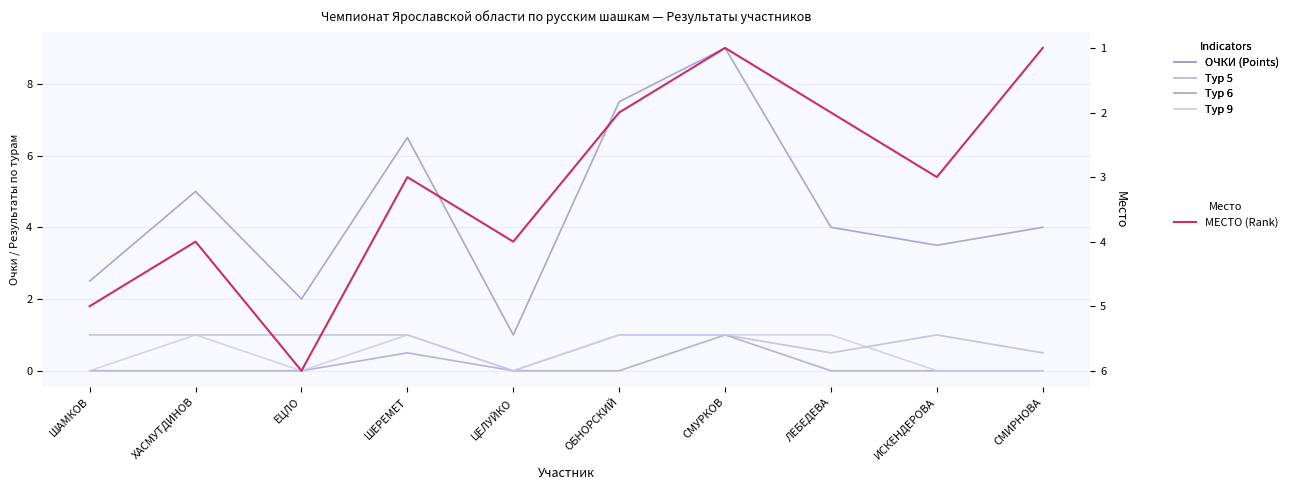

What is the spread (max minus min) of values at ЦЕЛУЙКО?

4.0